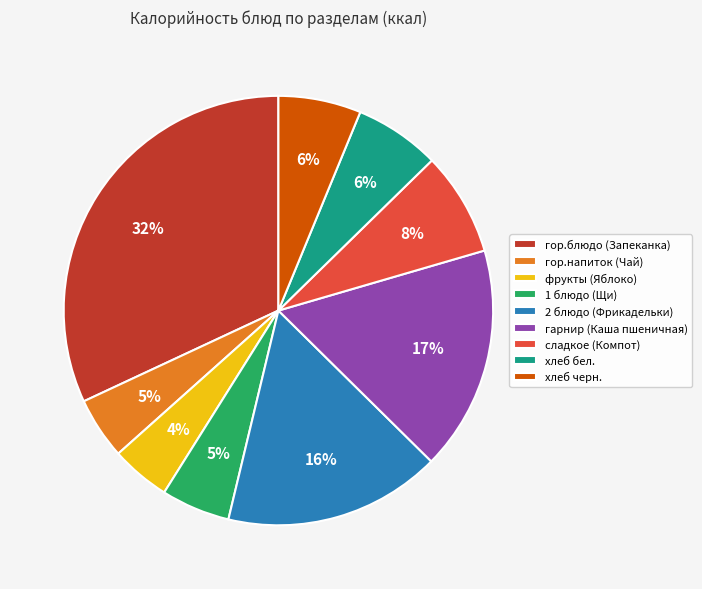

To the nearest percent, what portion does гарнир (Каша пшеничная) represent?

17%